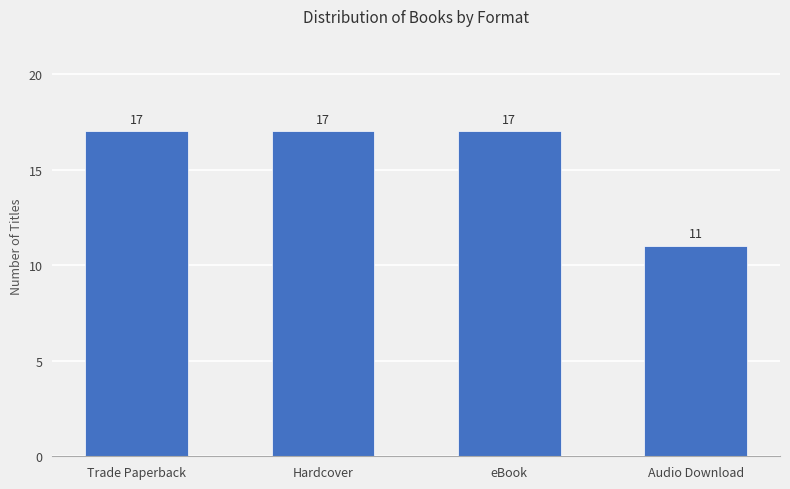

How many values are between 17 and 18?

3